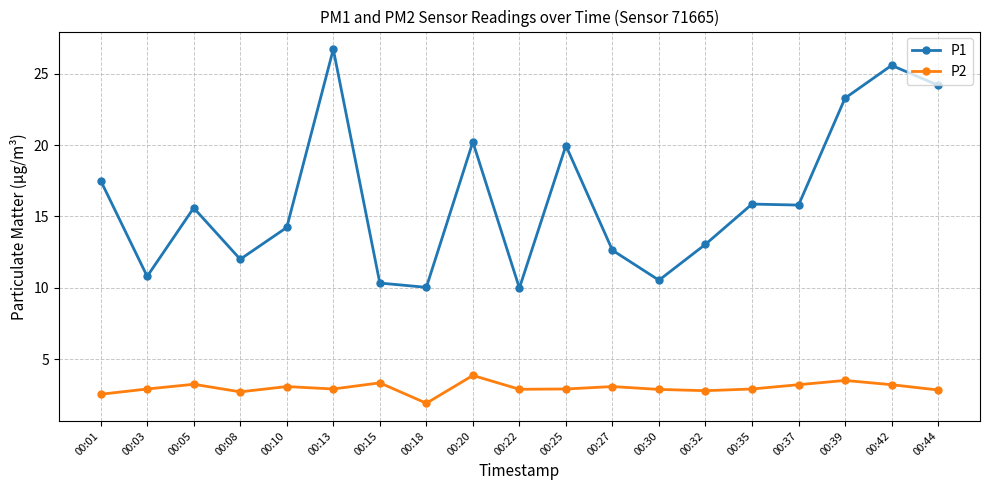

Is the value of P1 at 00:15 greater than the value of P2 at 00:27?

Yes